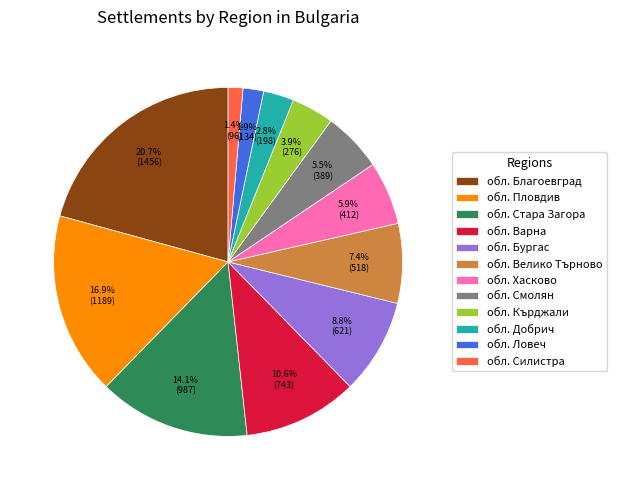

How many segments does this pie chart have?

12